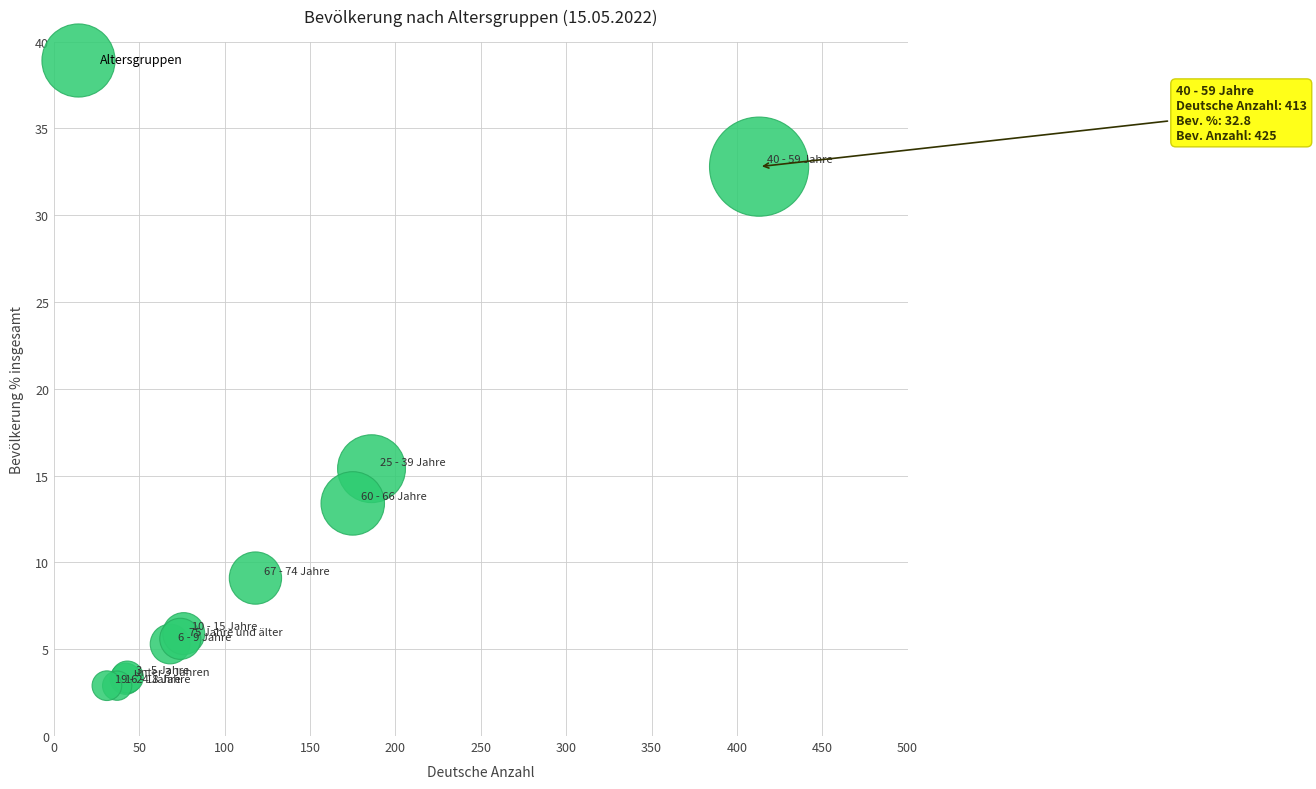

What Y value in the scatter plot is closest to 17?

15.4